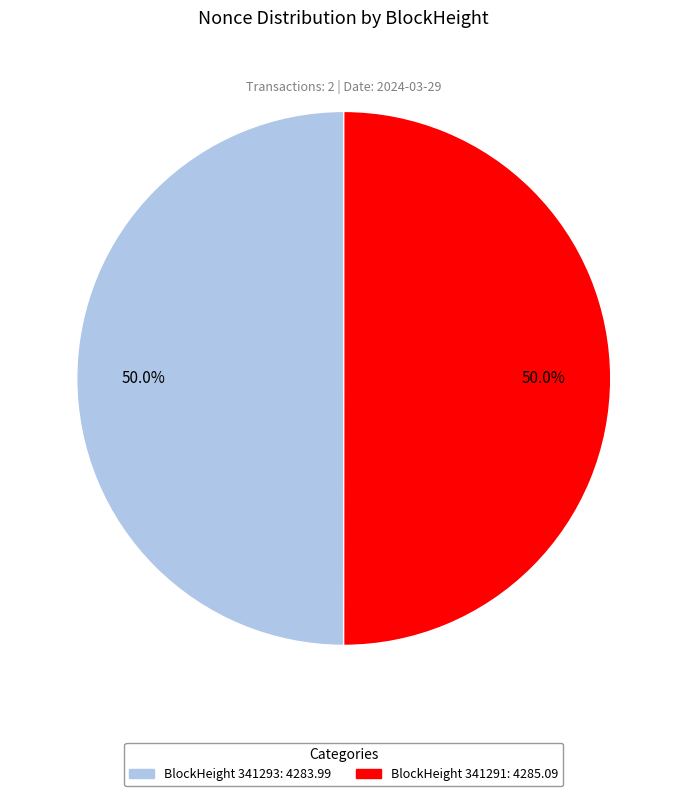

To the nearest percent, what is the average slice percentage?

50%